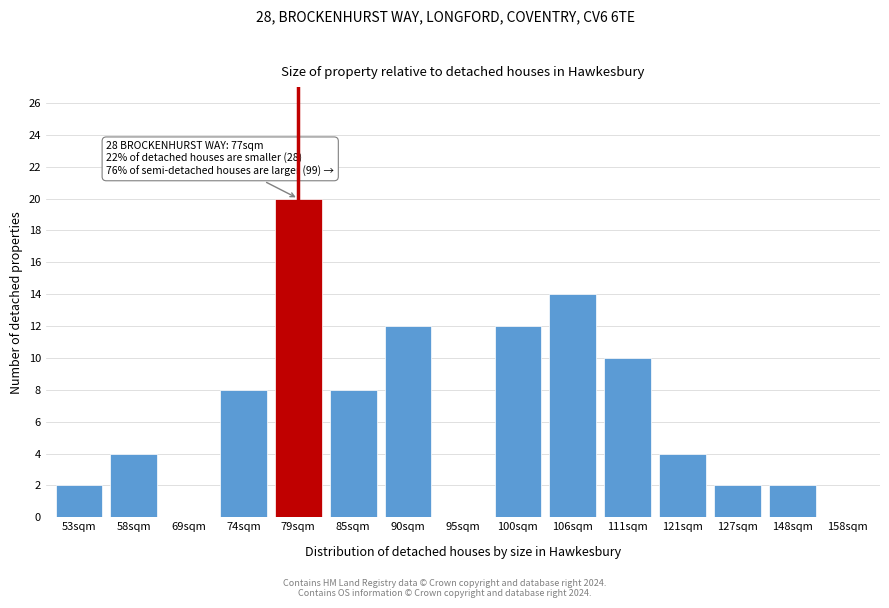

Reading right to left, extract all data points from this chart.

158sqm=0	148sqm=2	127sqm=2	121sqm=4	111sqm=10	106sqm=14	100sqm=12	95sqm=0	90sqm=12	85sqm=8	79sqm=20	74sqm=8	69sqm=0	58sqm=4	53sqm=2